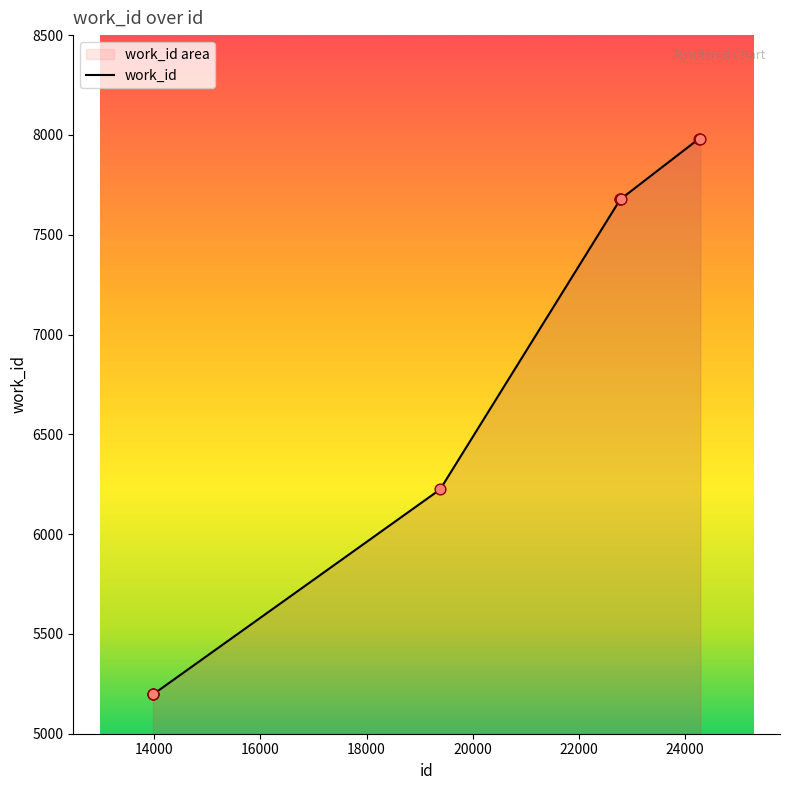

What is the change in value from 22778 to 24265?

+305